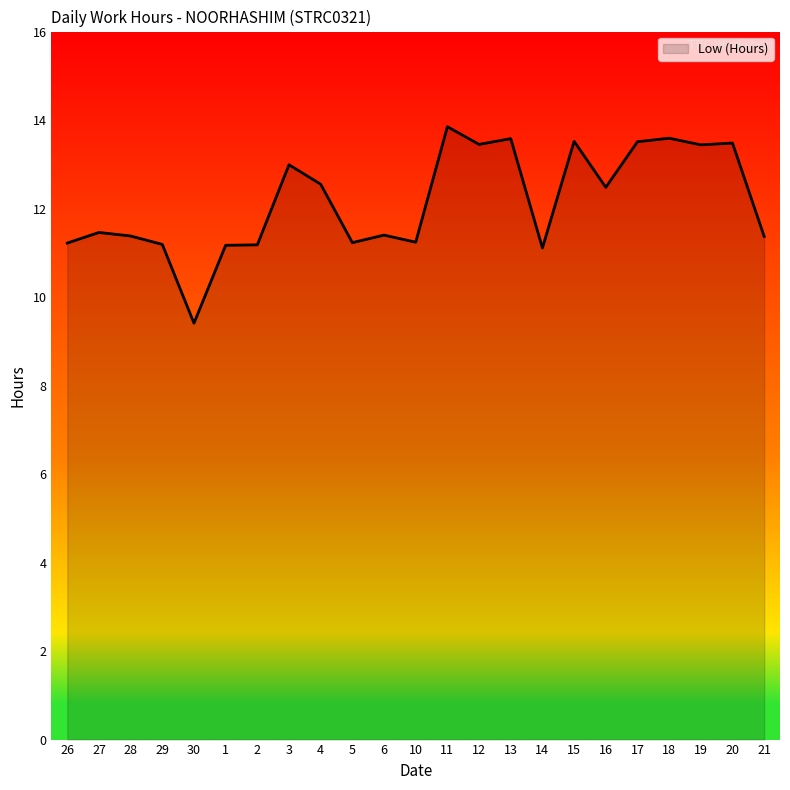

Which label corresponds to the smallest value in the chart?

30